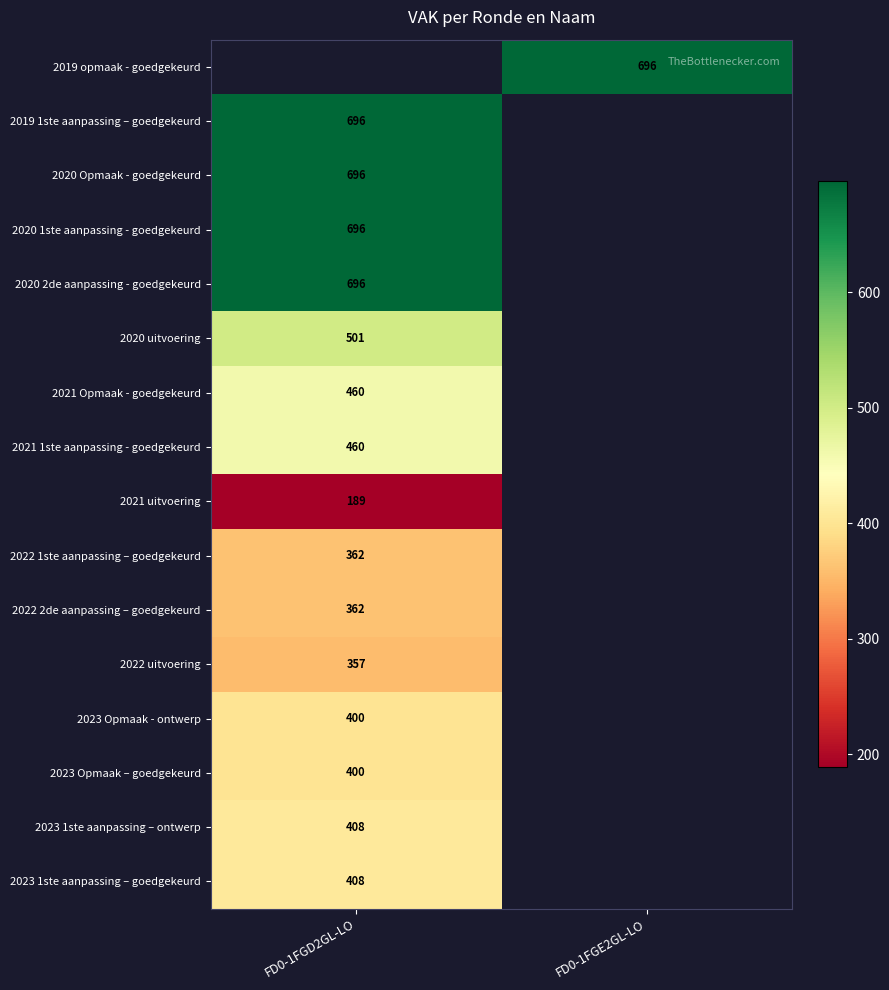

True or false: 2023 1ste aanpassing – goedgekeurd has a value of 202 at FD0-1FGD2GL-LO.

False